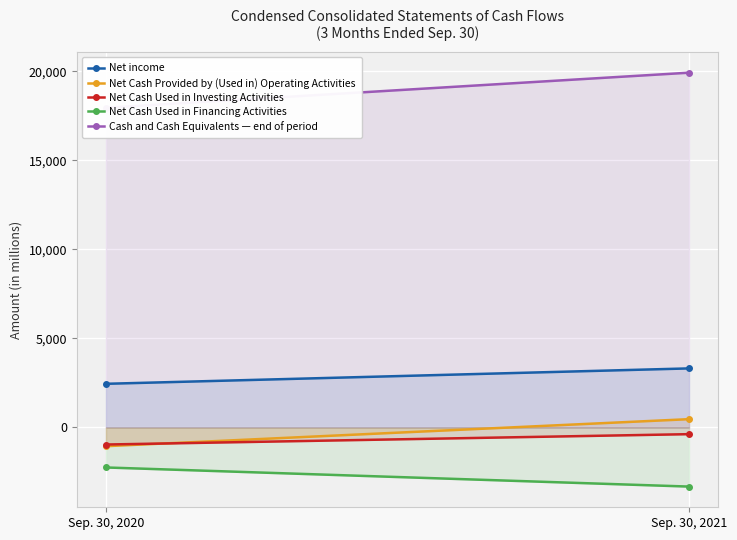

What is the sum of the Net income values at Sep. 30, 2020 and Sep. 30, 2021?

5767